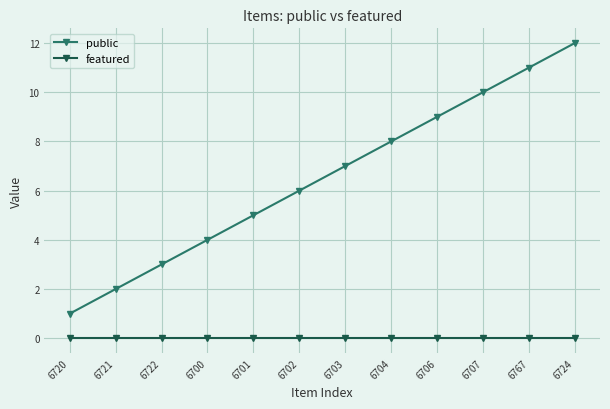

At 6704, list the series in order from smallest to largest.

featured, public